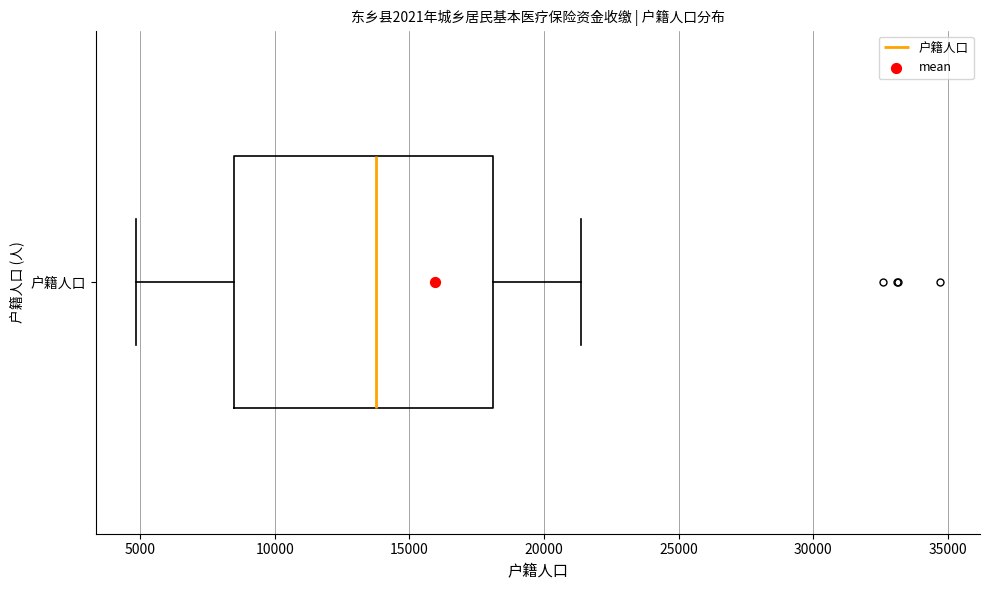

Where does the median line of the box for 户籍人口 sit on the x-axis? The values are not printed on the chart, so give them approximately, as read against the axis.

14000